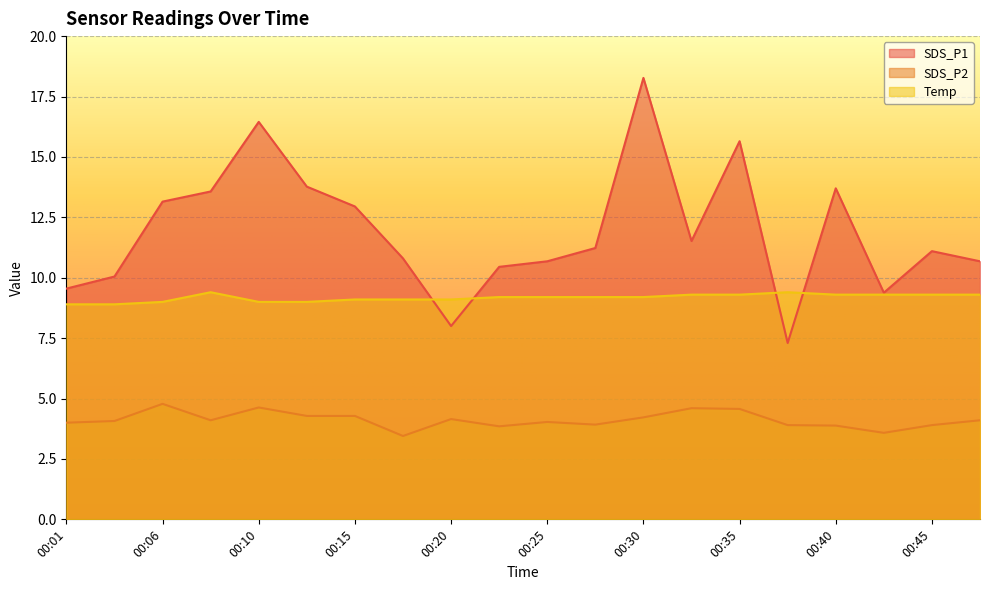

Which series changed the most between 00:08 and 00:25?

SDS_P1